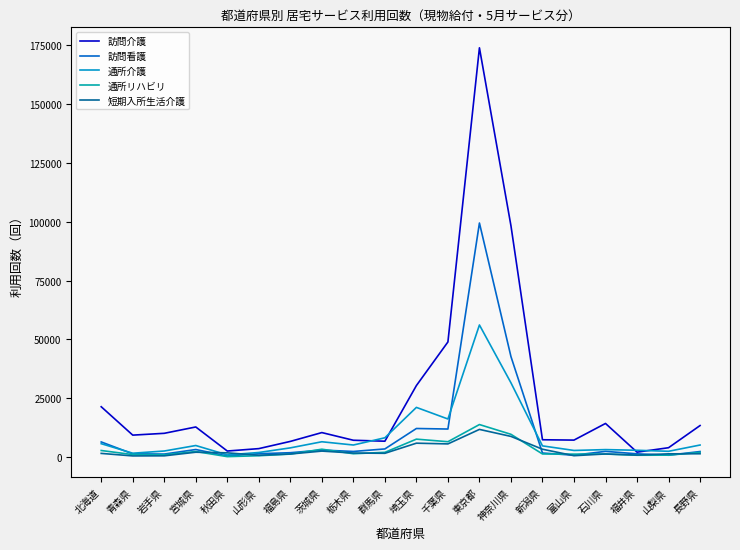

Does the chart display data point markers on the line(s)?

No